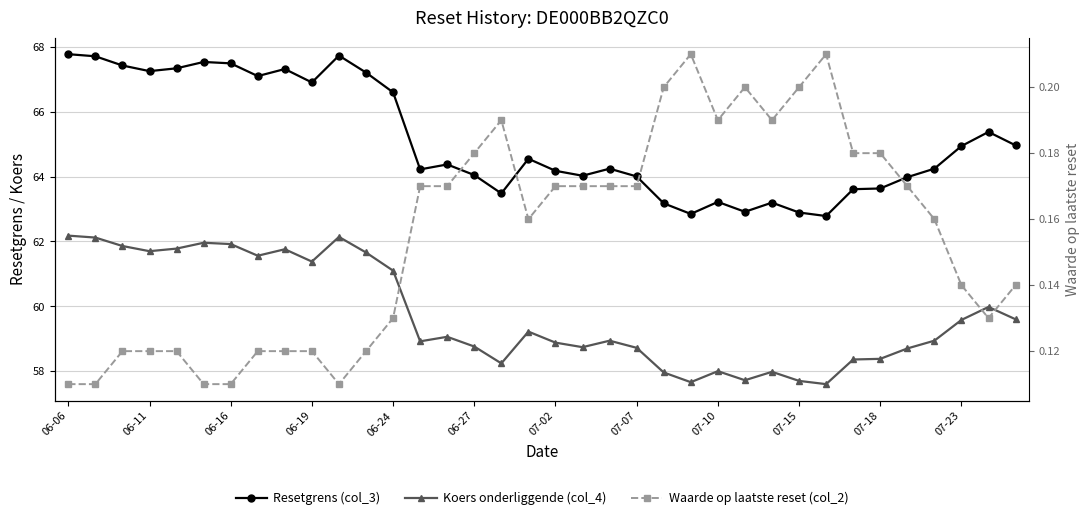

True or false: Resetgrens (col_3) and Koers onderliggende (col_4) intersect in this chart.

False